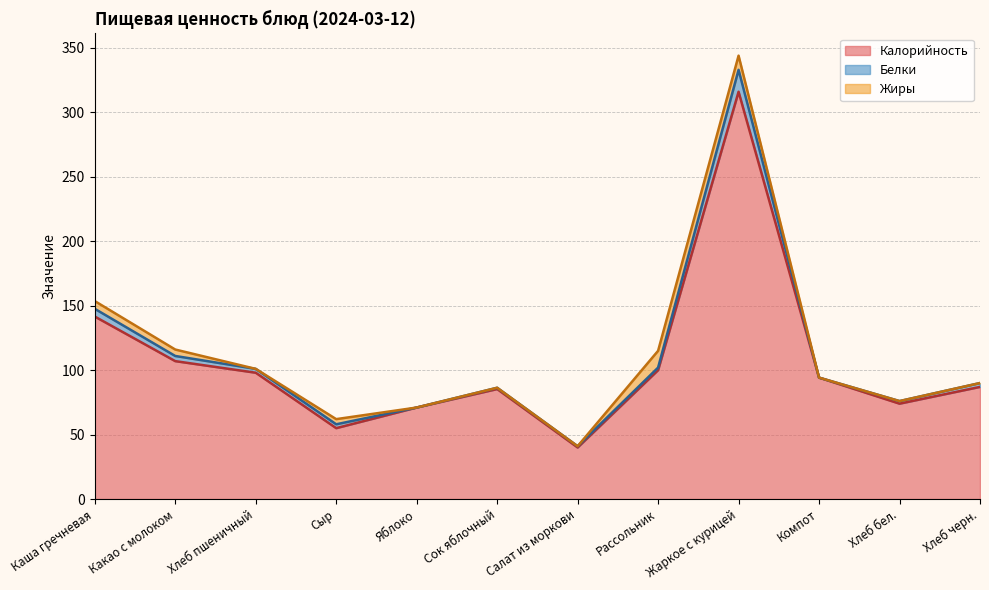

How many values in the Жиры series exceed 0?

5